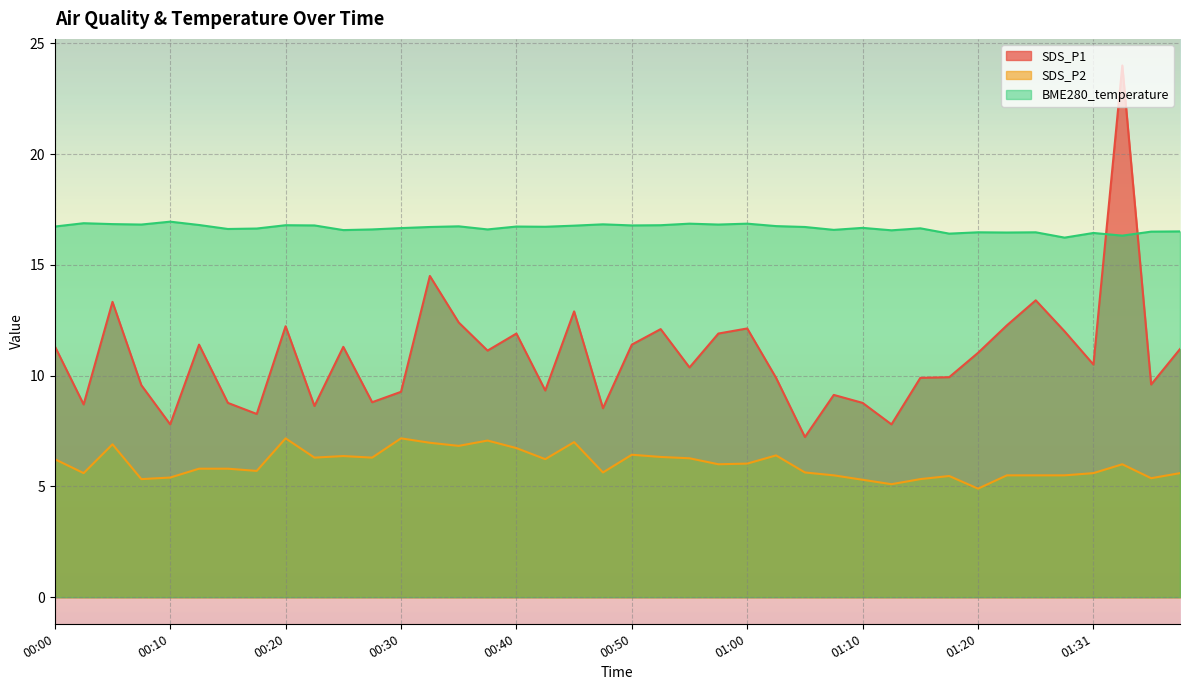

Rank the series at 01:10 from highest to lowest value.

BME280_temperature, SDS_P1, SDS_P2